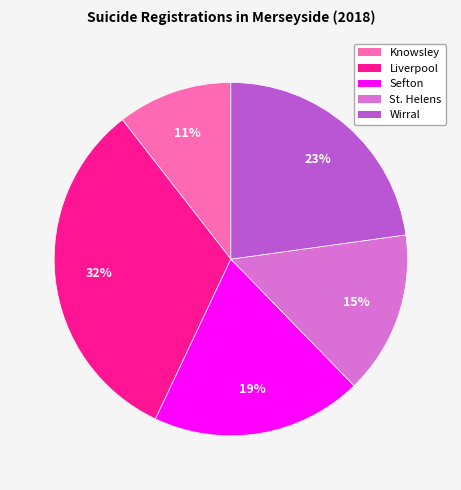

Which category has the biggest portion of the pie?

Liverpool